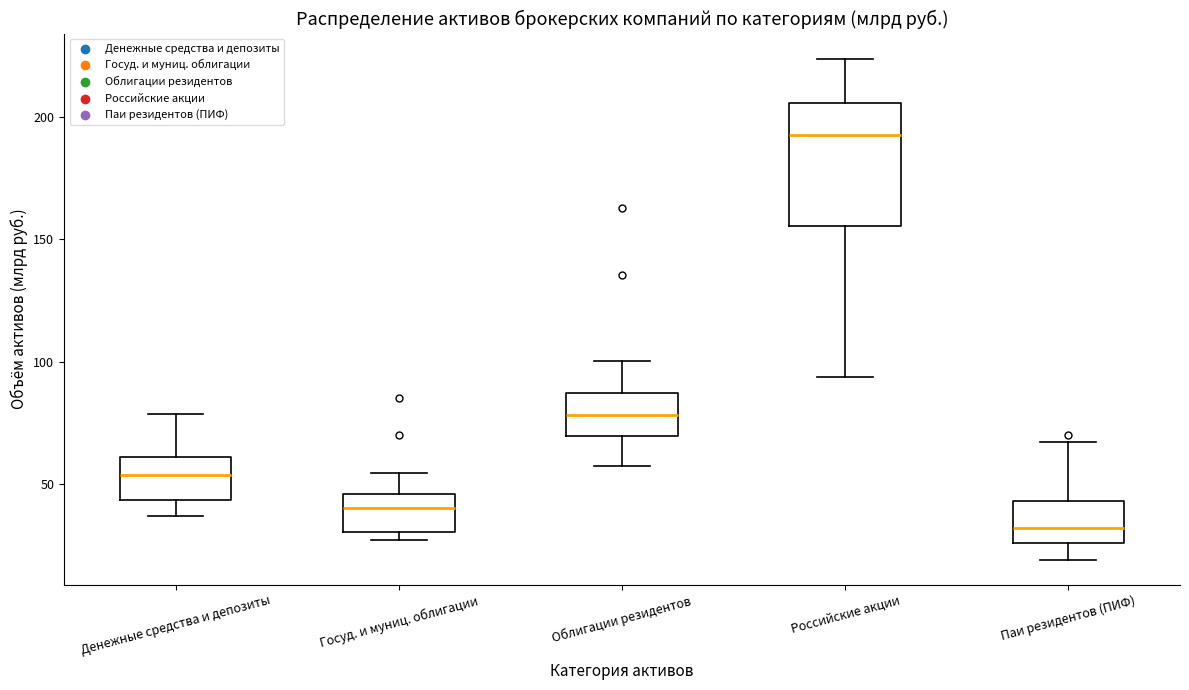

Which box has the highest median line?

Российские акции